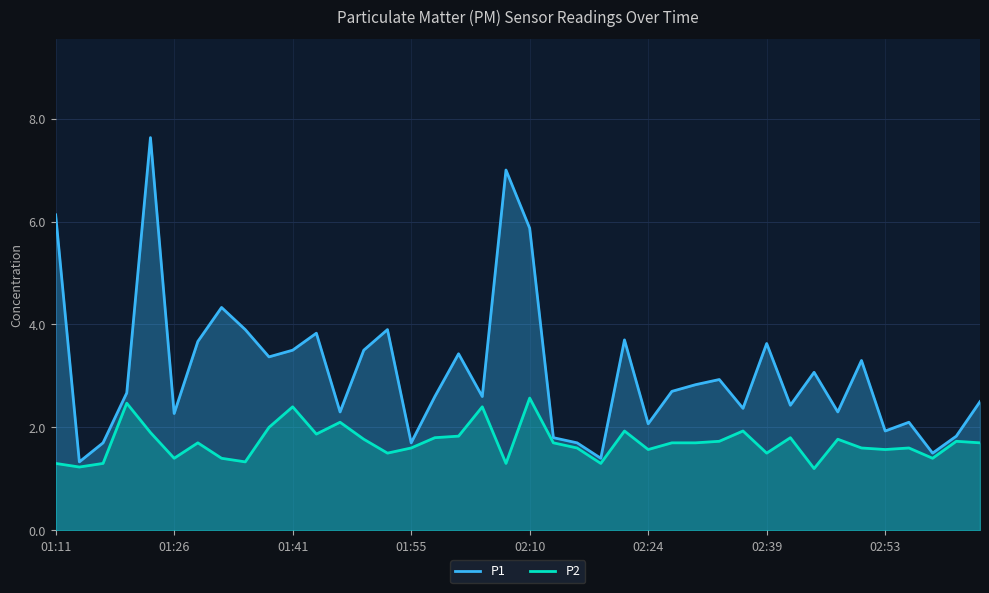

What is the maximum value shown in the chart?

7.6